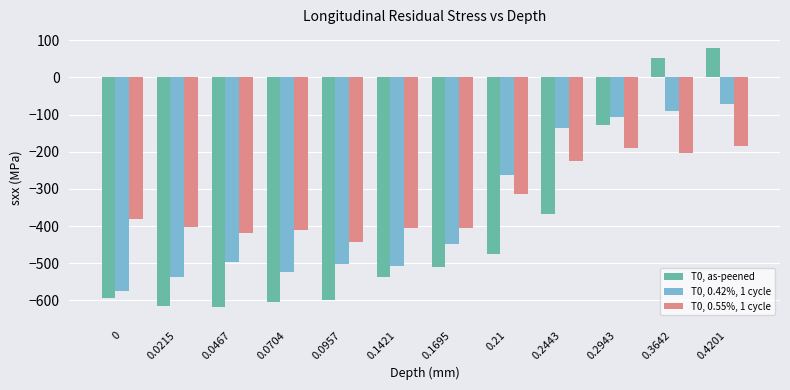

How many bars are there in each group?

3